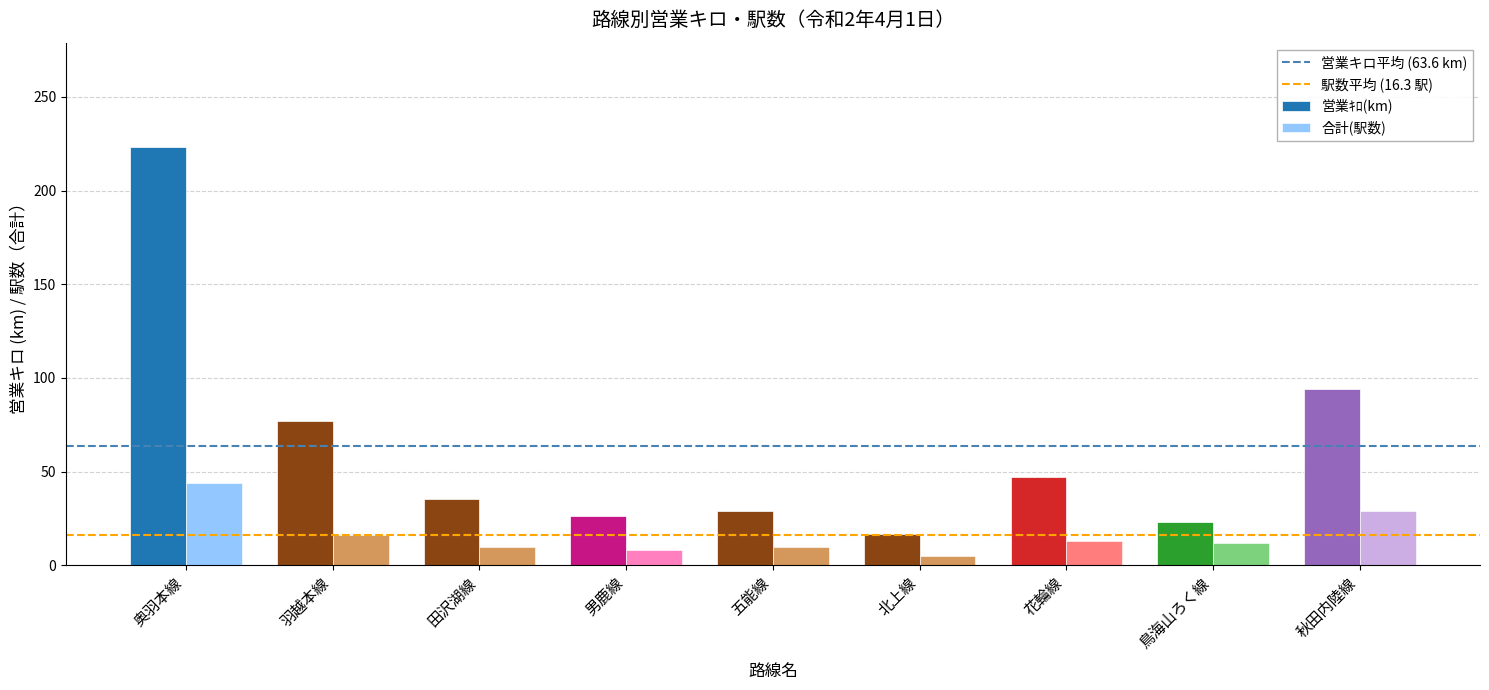

At which label is 営業ｷﾛ(km) closest to 119?

秋田内陸線